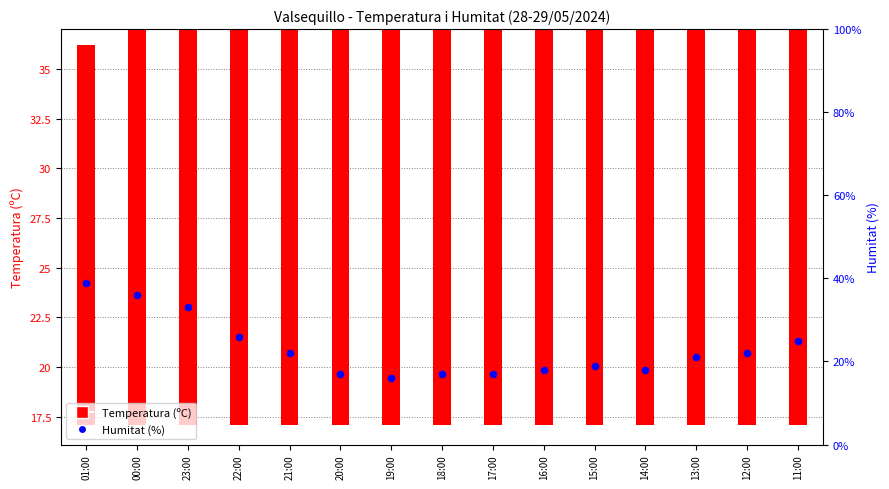

What are all the series names shown in the legend?

Temperatura (ºC), Humitat (%)